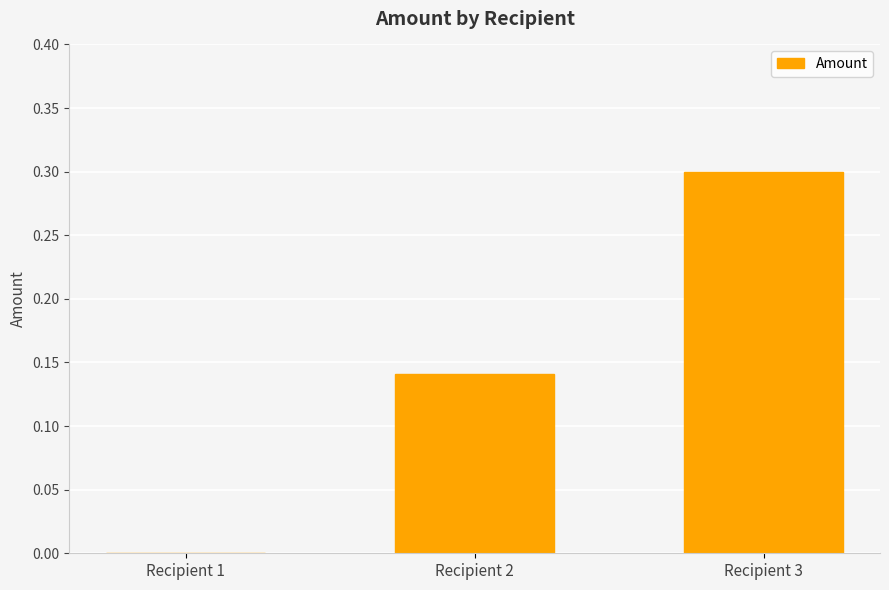

The value at Recipient 2 is 0.0. True or false?

False